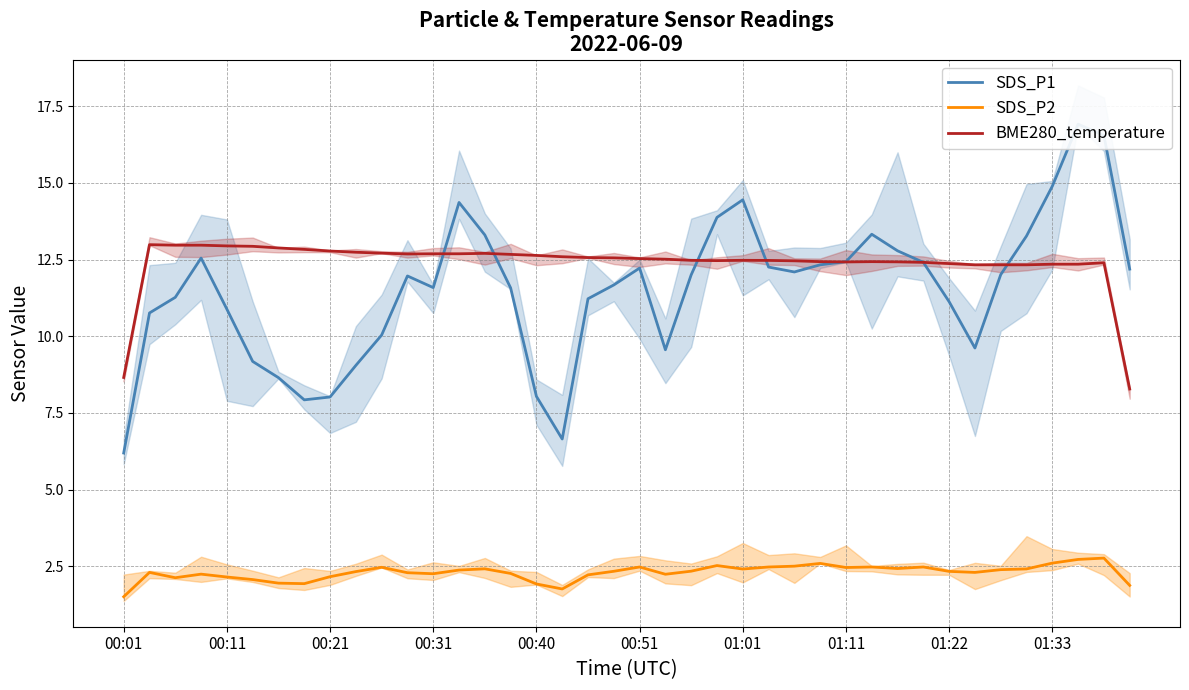

What is the value of the SDS_P2 point at the 15th from the left?

2.4